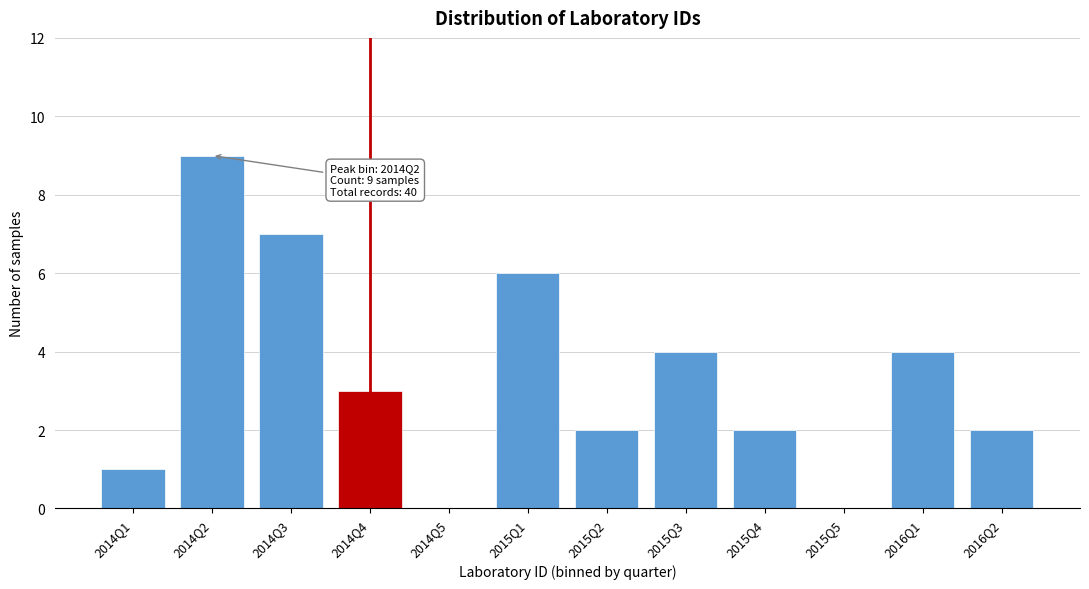

Reading right to left, extract all data points from this chart.

2016Q2=2	2016Q1=4	2015Q5=0	2015Q4=2	2015Q3=4	2015Q2=2	2015Q1=6	2014Q5=0	2014Q4=3	2014Q3=7	2014Q2=9	2014Q1=1